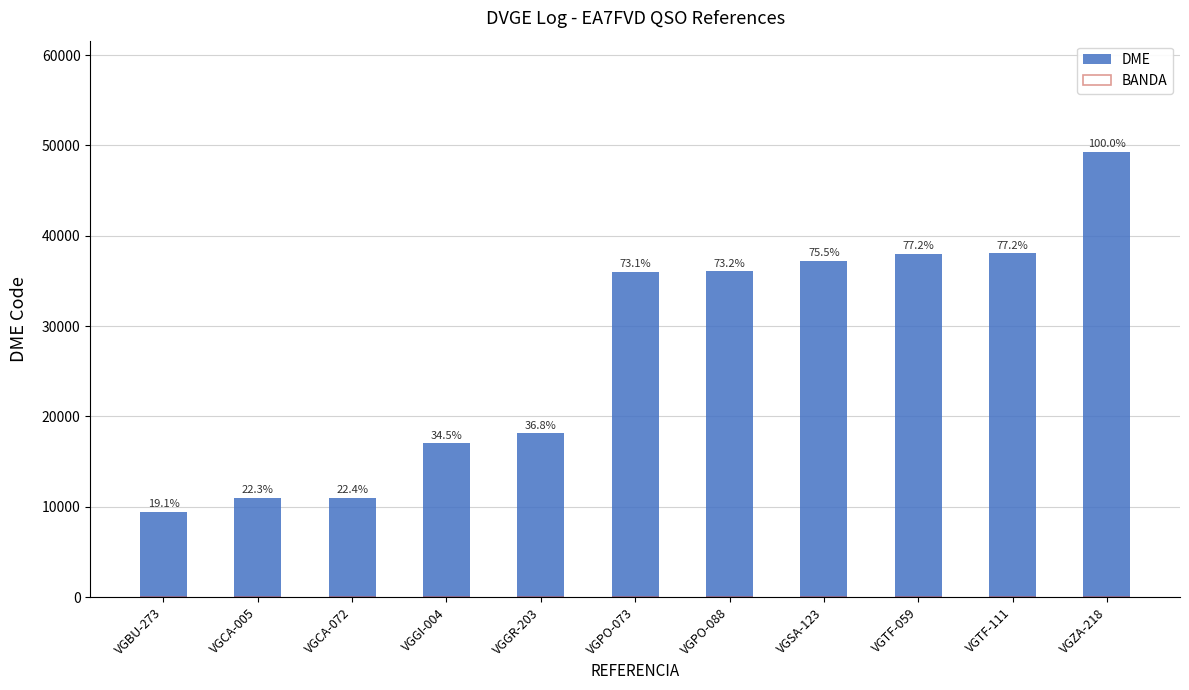

The value of BANDA at VGGI-004 is 40. True or false?

True